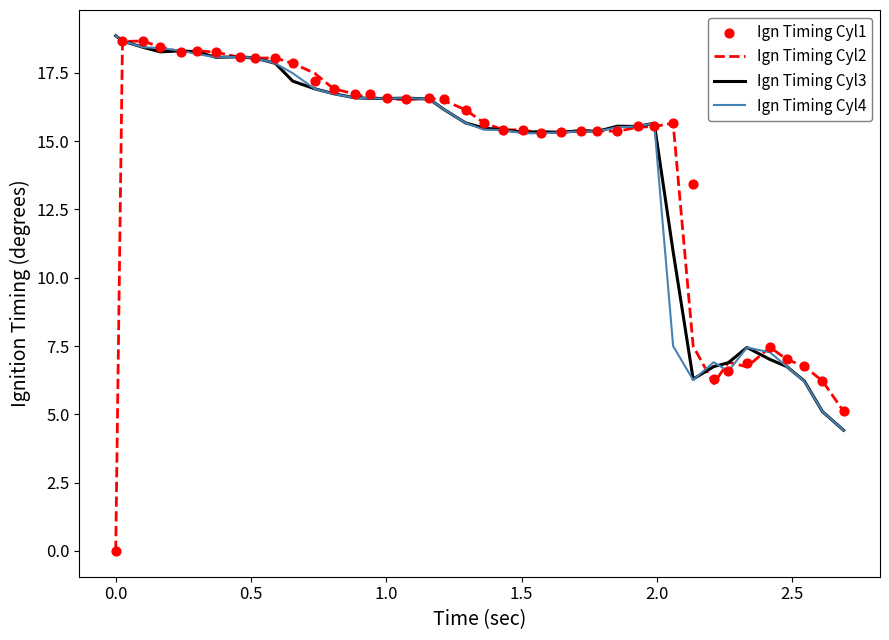

What are all the series names shown in the legend?

Ign Timing Cyl2, Ign Timing Cyl3, Ign Timing Cyl4, Ign Timing Cyl1